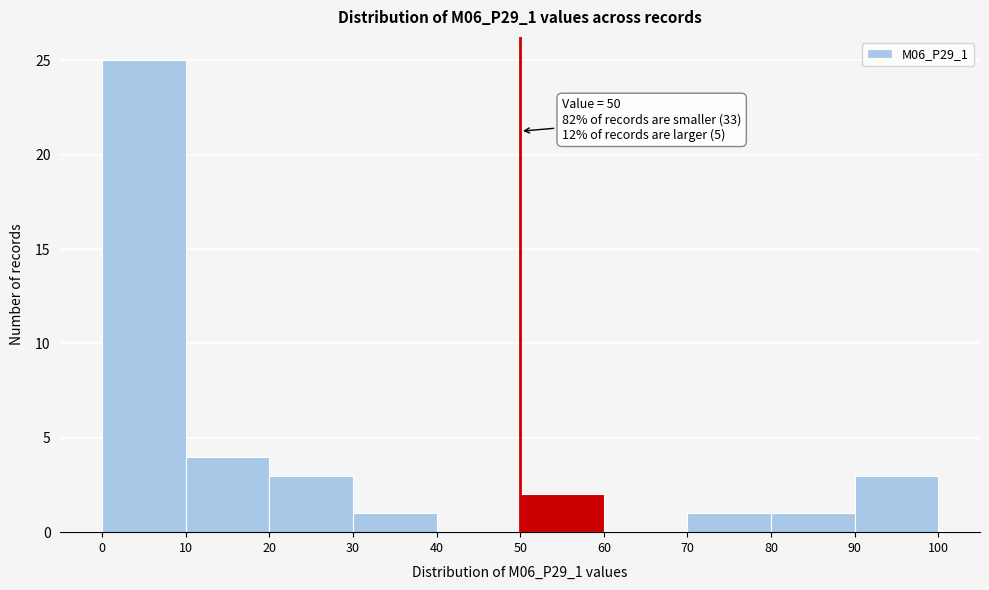

Over which range of the x-axis is the bar tallest?

0 to 10